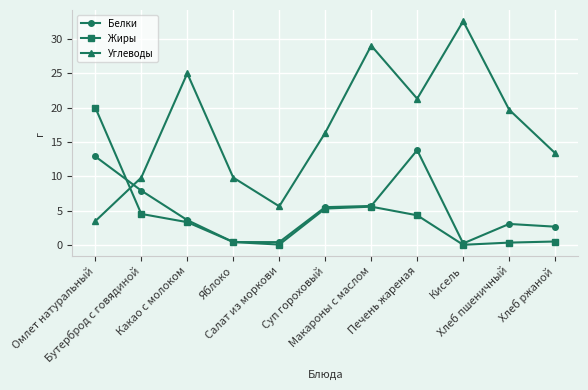

Which series changed the most between Омлет натуральный and Бутерброд с говядиной?

Жиры